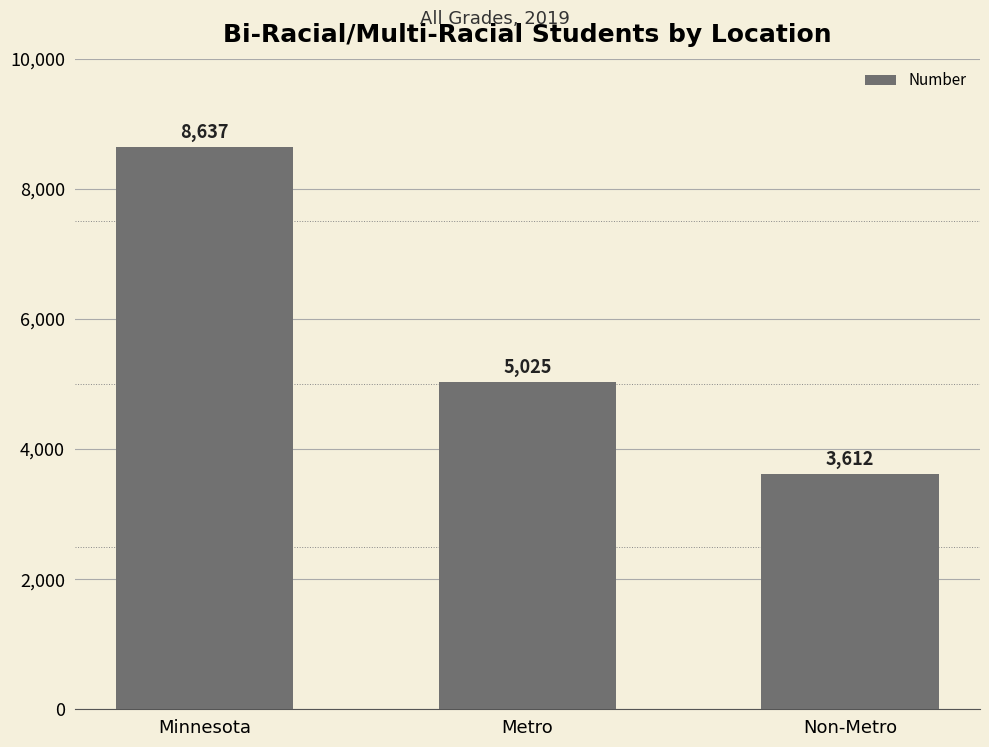

Which has a higher value, Metro or Minnesota?

Minnesota